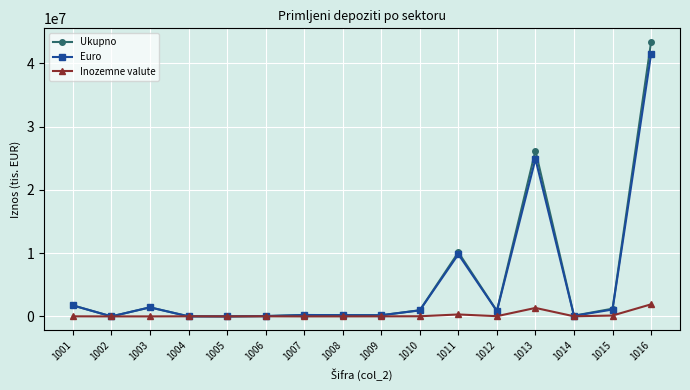

Where is Ukupno nearest to the value 21693756?

1013